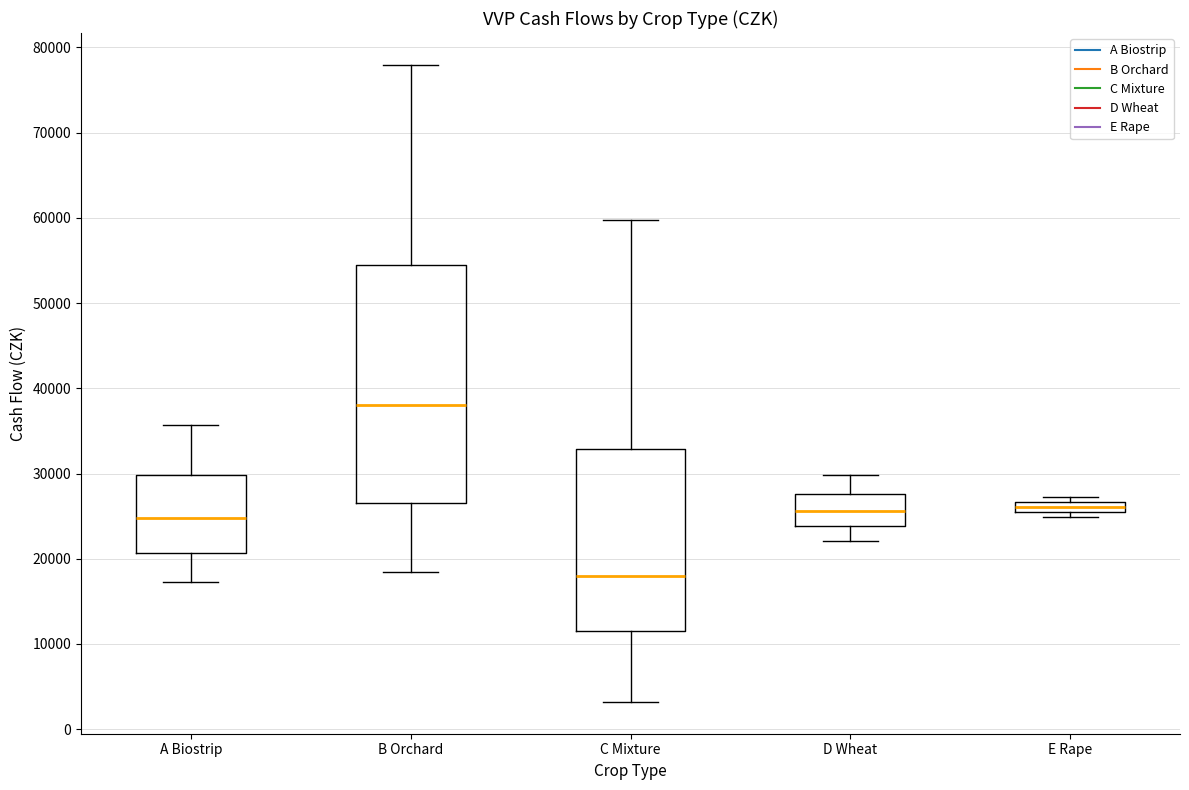

Which box is the tallest, from its lower edge to its upper edge?

B Orchard